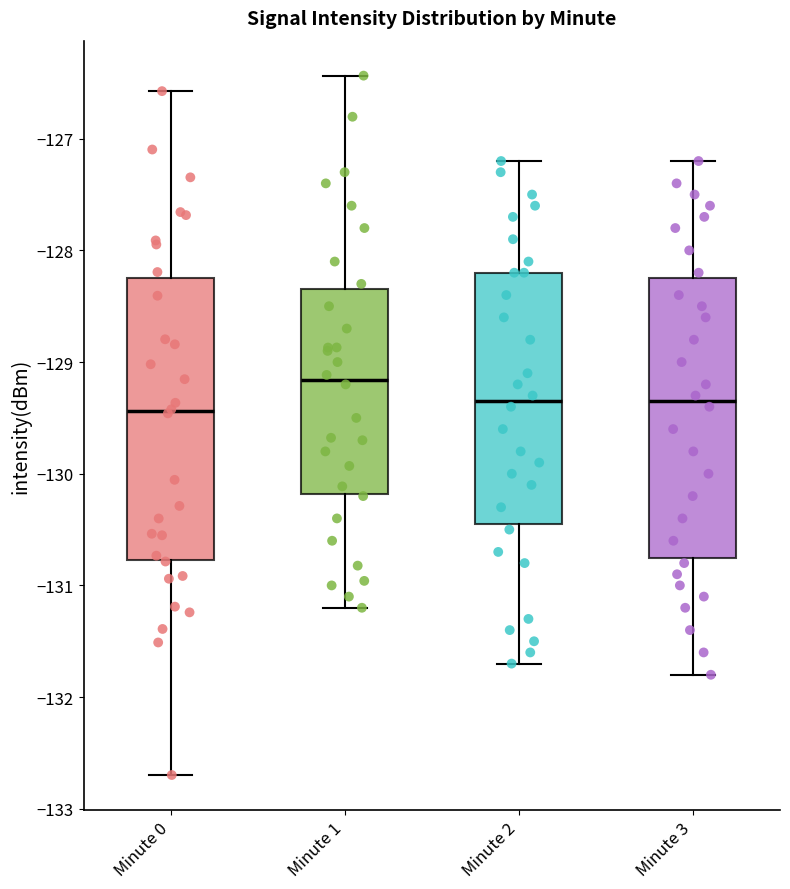

Reading left to right, read every box against the y-axis: the position of its median line, the range the box covers, and the ends of its whiskers. The values are not printed on the chart, so give them approximately, as read against the axis.

Minute 0: median -129.4, box -130.8 to -128.2, whiskers -132.7 to -126.6
Minute 1: median -129.2, box -130.2 to -128.3, whiskers -131.2 to -126.4
Minute 2: median -129.3, box -130.4 to -128.2, whiskers -131.7 to -127.2
Minute 3: median -129.3, box -130.7 to -128.2, whiskers -131.8 to -127.2